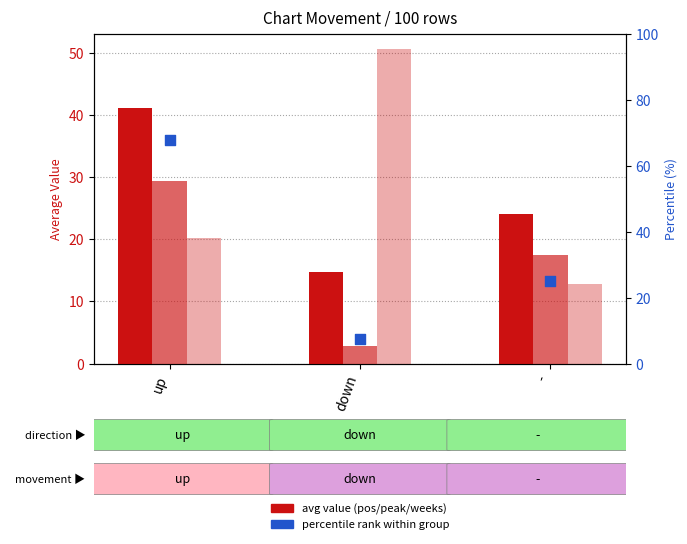

What is the total value across all series at up?

158.4